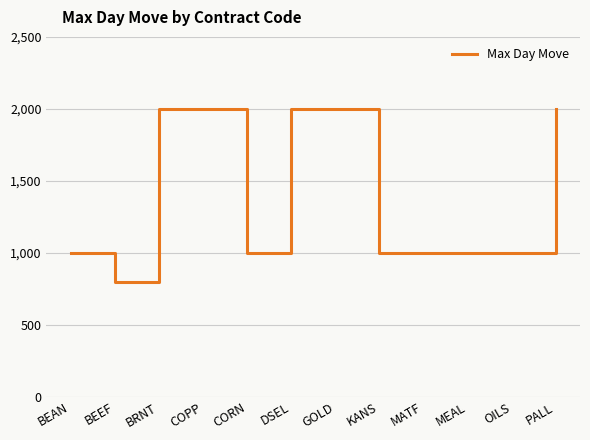

What is the difference between the maximum and minimum values?

1200